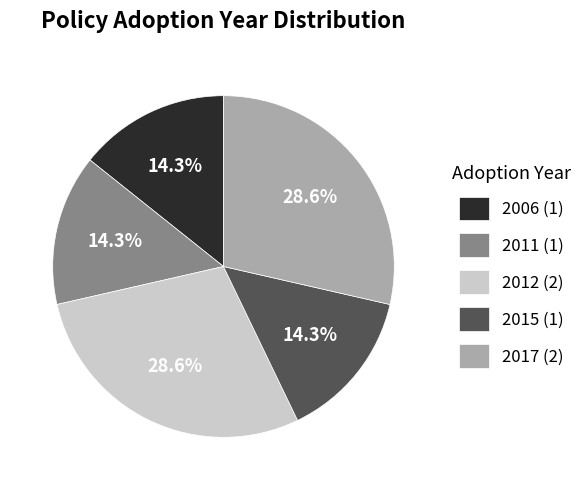

Between 2012 (2) and 2011 (1), which is larger?

2012 (2)